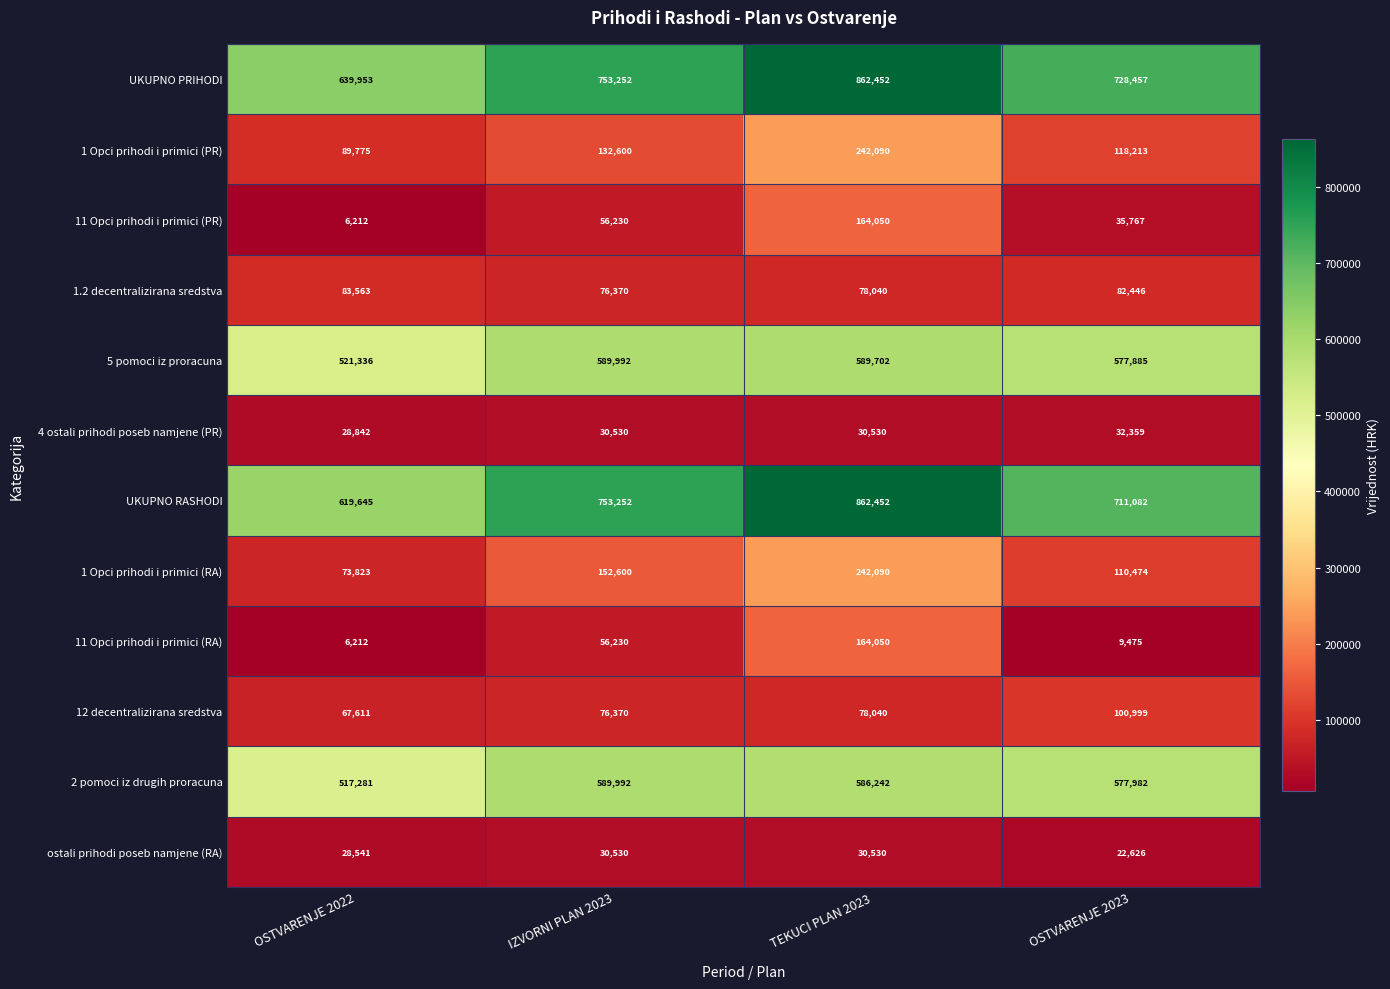

Which series has the largest range (max minus min)?

UKUPNO RASHODI